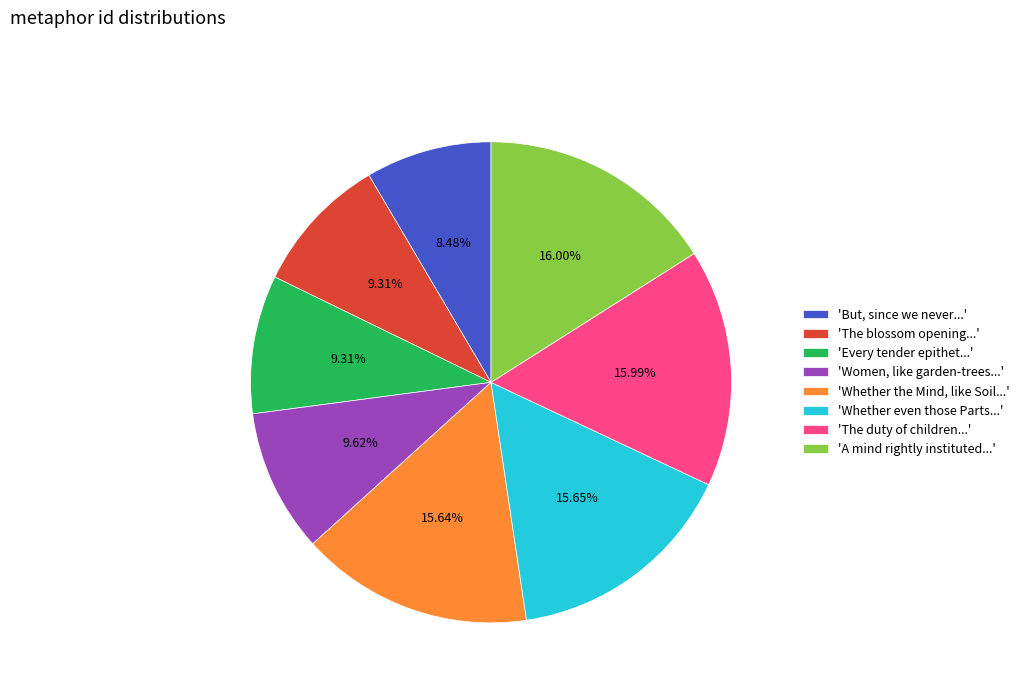

Combined, do 'Whether even those Parts...' and 'A mind rightly instituted...' account for over 50%?

No